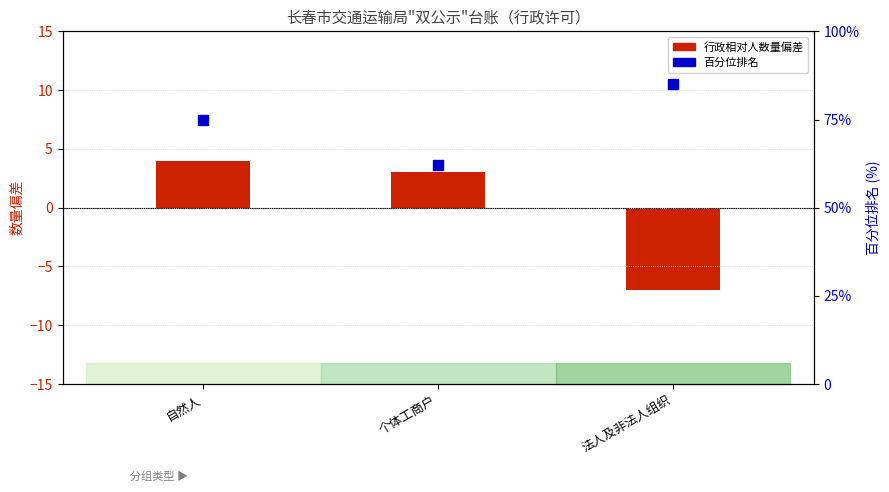

Which series has the largest Y range (max minus min)?

百分位排名